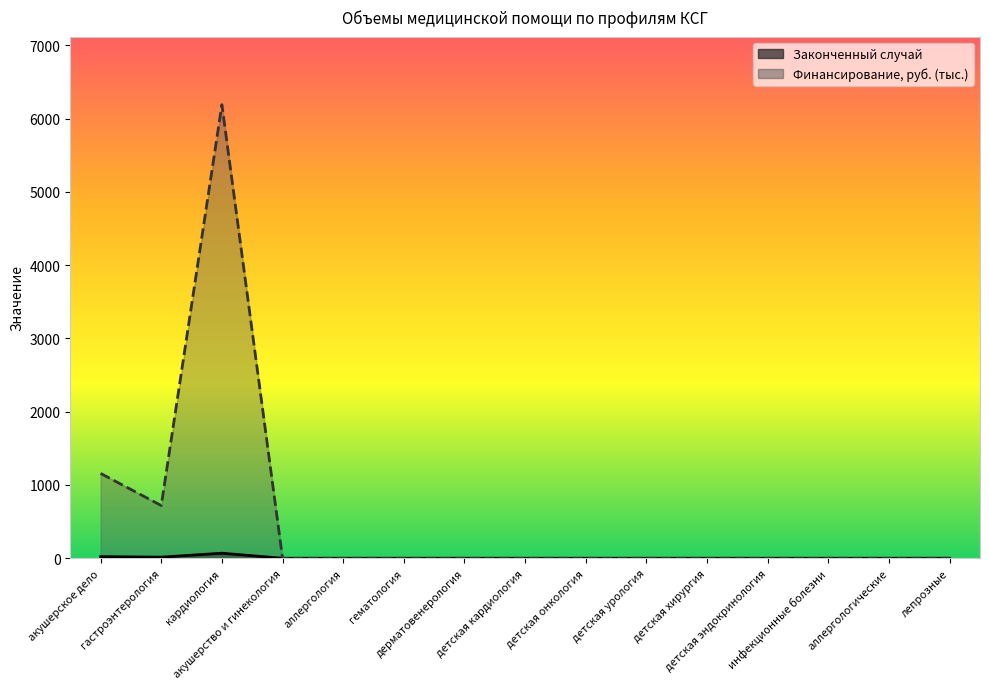

True or false: Законченный случай has a value of 0.0 at детская кардиология.

True